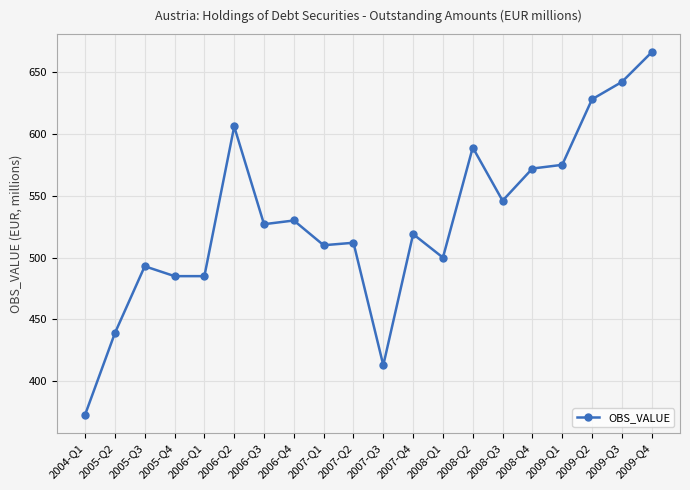

What is the difference between the values at 2009-Q1 and 2005-Q4?

90